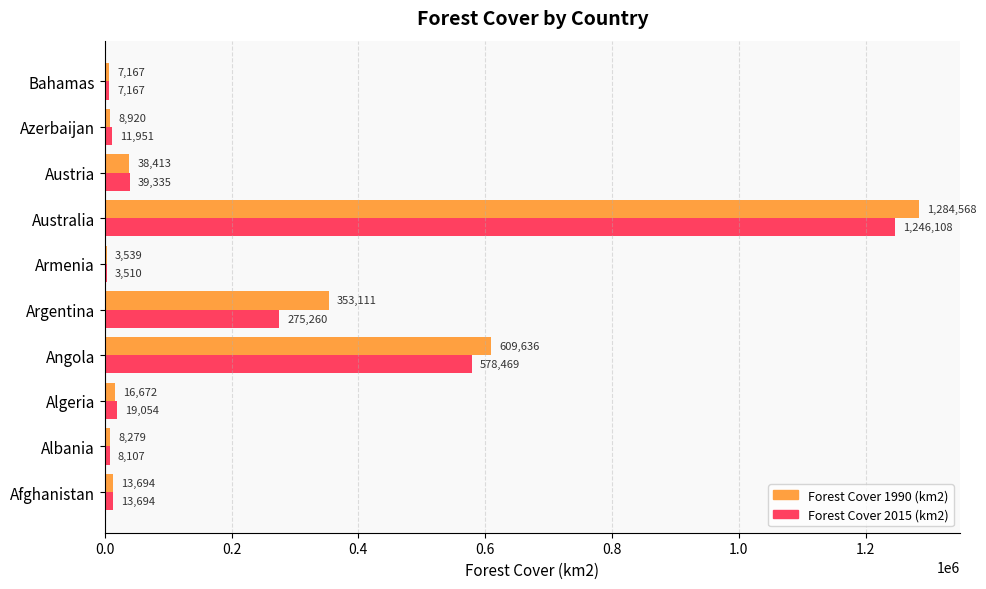

Which label corresponds to the largest value in the chart?

Australia